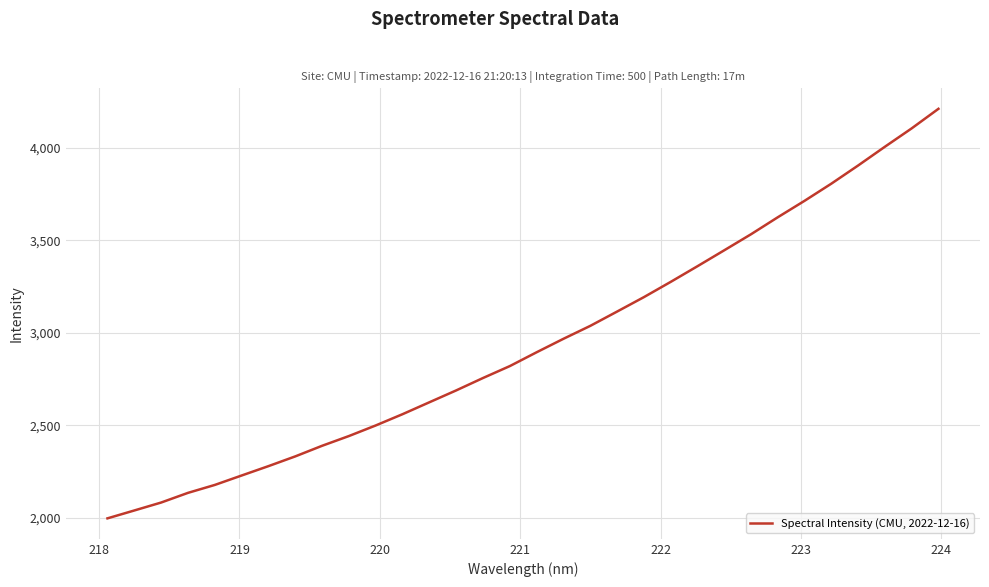

What is the difference between the maximum and minimum values?

2211.8